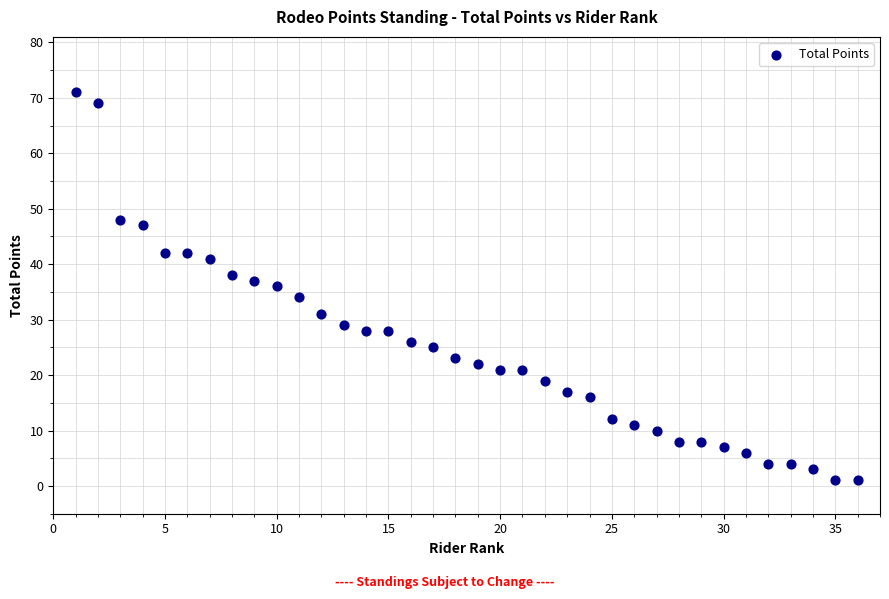

What is the range of X values (max minus min)?

35